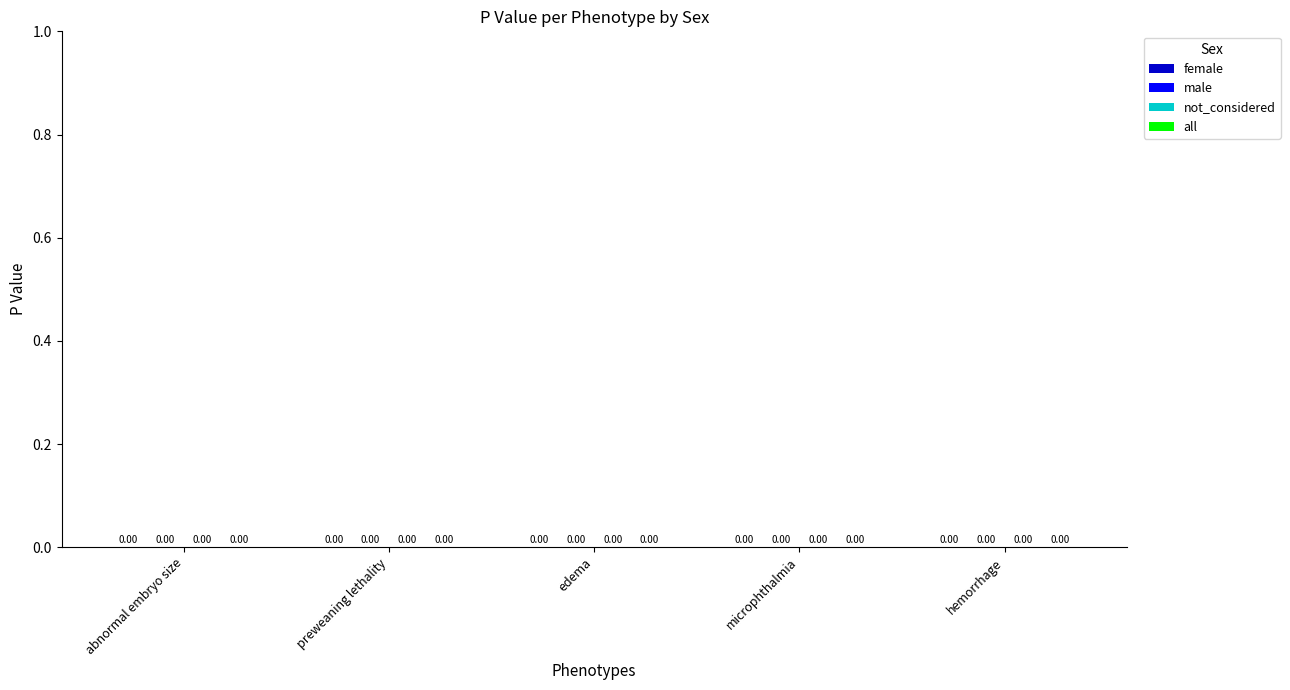

How many distinct data groups are displayed?

2